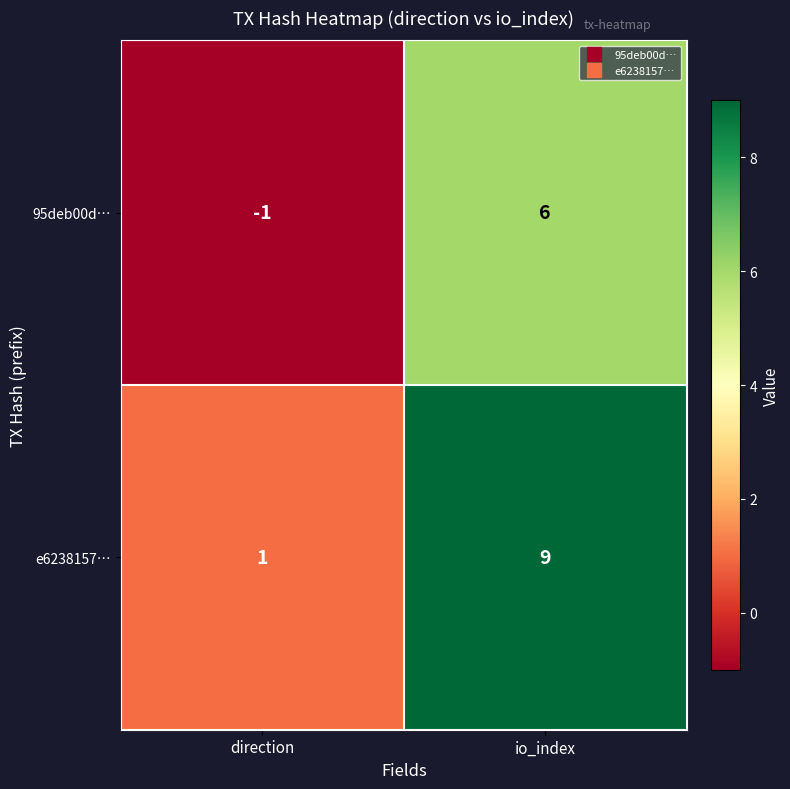

Which category has the highest value in the e6238157… series?

io_index